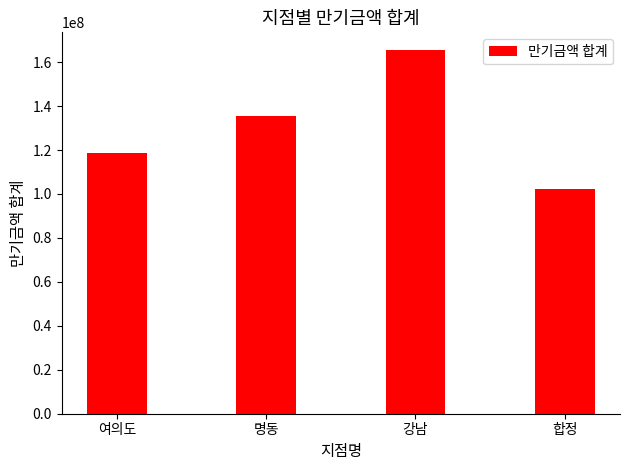

What is the average value?

130444000